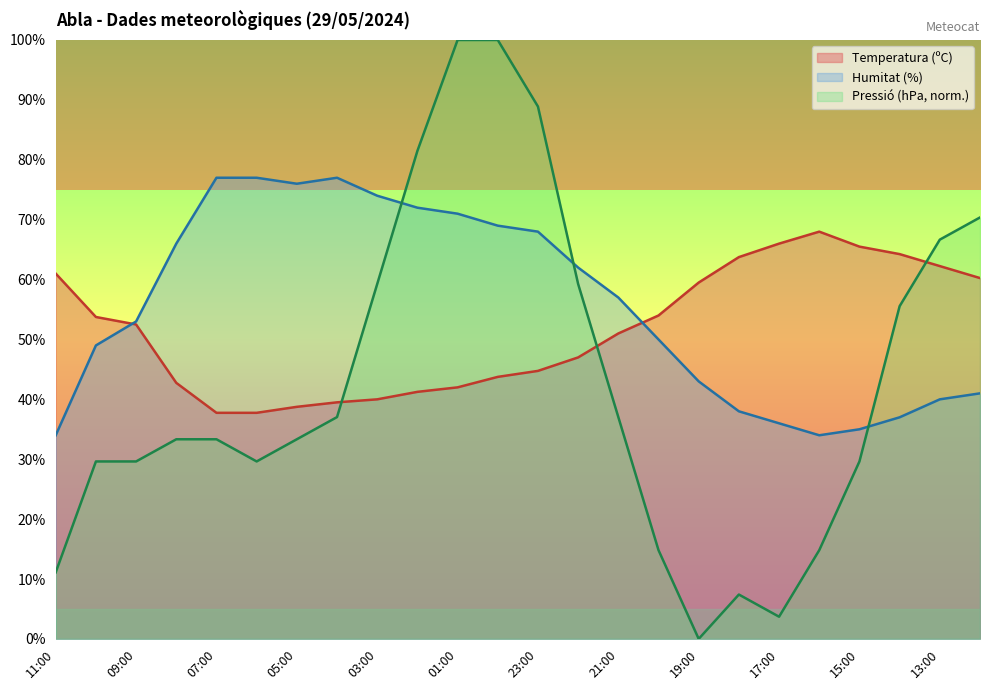

At which label does Pressió (hPa) reach its peak?

01:00